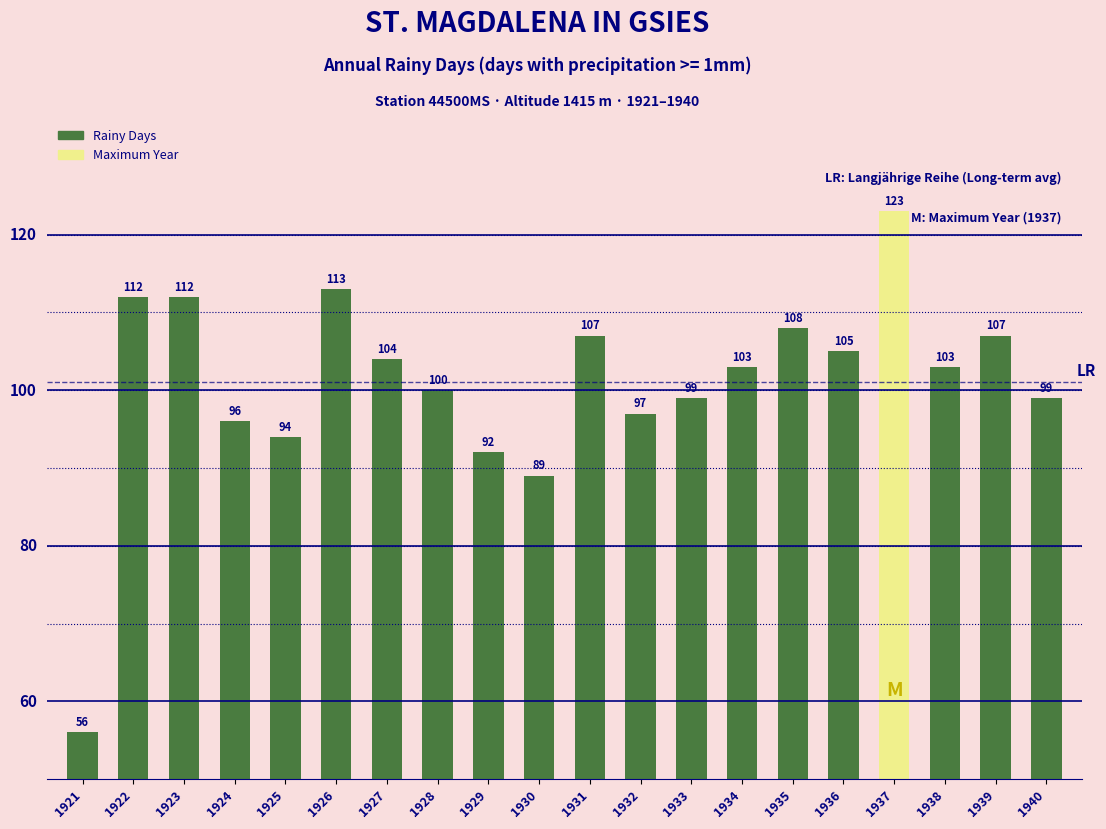

Where is the data nearest to the value 89?

1930